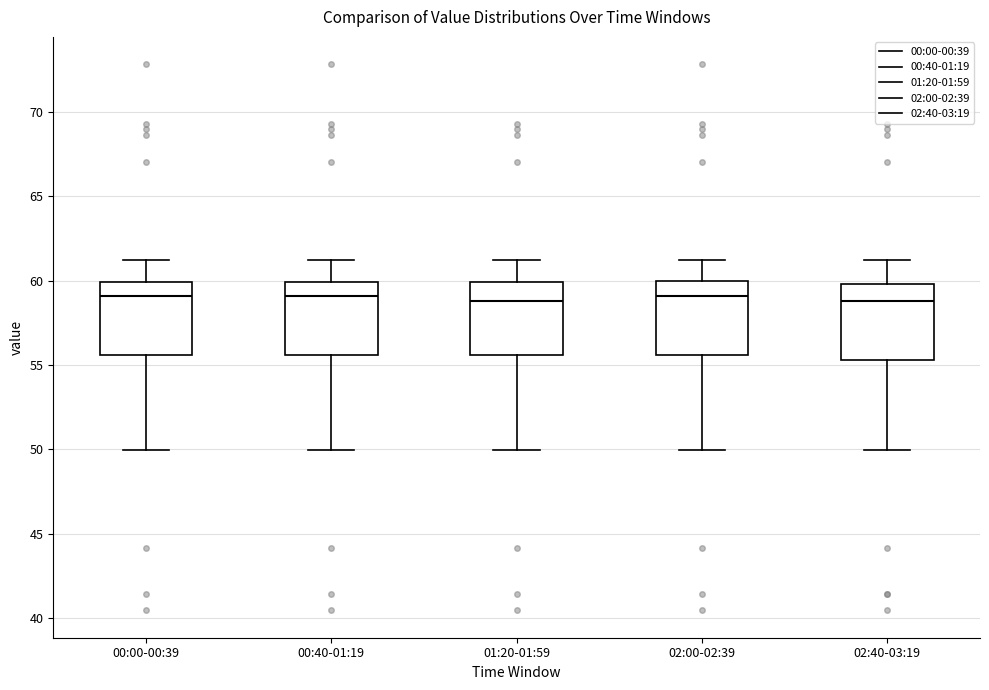

Where does the upper whisker of the box for 00:40-01:19 end on the y-axis? The values are not printed on the chart, so give them approximately, as read against the axis.

61.0